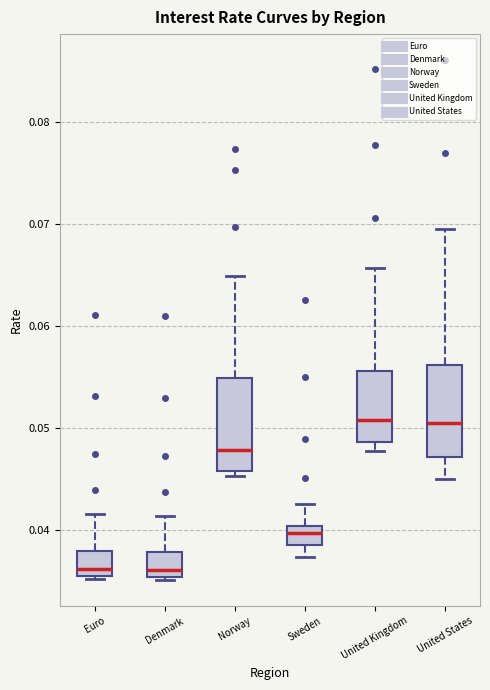

Reading left to right, read every box against the y-axis: the position of its median line, the range the box covers, and the ends of its whiskers. The values are not printed on the chart, so give them approximately, as read against the axis.

Euro: median 0.036 (just above the box's lower edge), box 0.036 to 0.038, whiskers 0.035 to 0.042
Denmark: median 0.036, box 0.035 to 0.038, whiskers 0.035 (just below the box's lower edge) to 0.041
Norway: median 0.048, box 0.046 to 0.055, whiskers 0.045 to 0.065
Sweden: median 0.040 (inside the box), box 0.039 to 0.040, whiskers 0.037 to 0.043
United Kingdom: median 0.051, box 0.049 to 0.056, whiskers 0.048 to 0.066
United States: median 0.050, box 0.047 to 0.056, whiskers 0.045 to 0.070